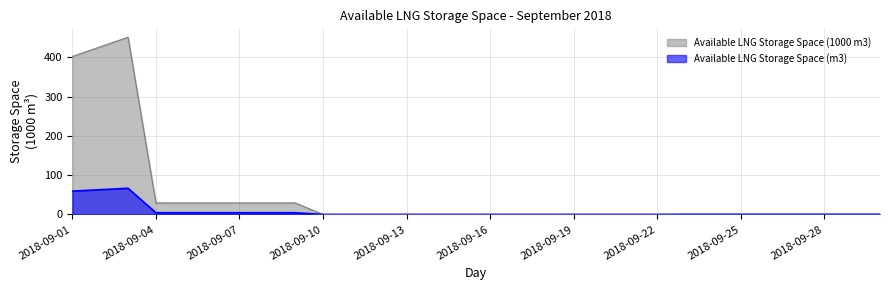

How many lines are shown in the chart?

2